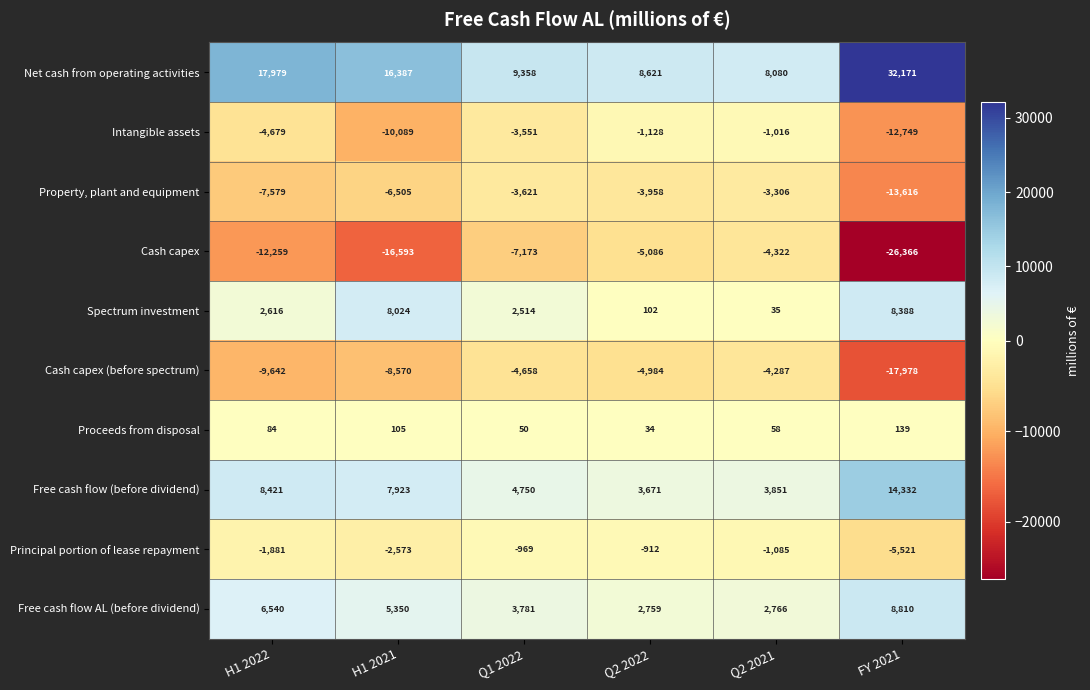

True or false: Free cash flow AL (before dividend) has a value of 8810 at FY 2021.

True